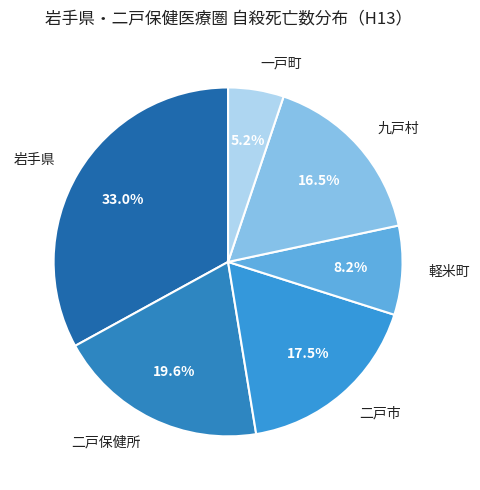

Which has a higher value, 九戸村 or 軽米町?

九戸村